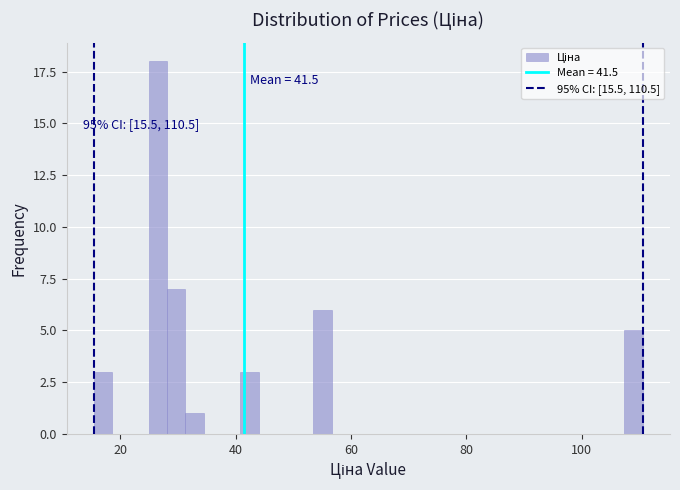

Read against the x-axis, roughly where is the centre of the tallest bar?

26